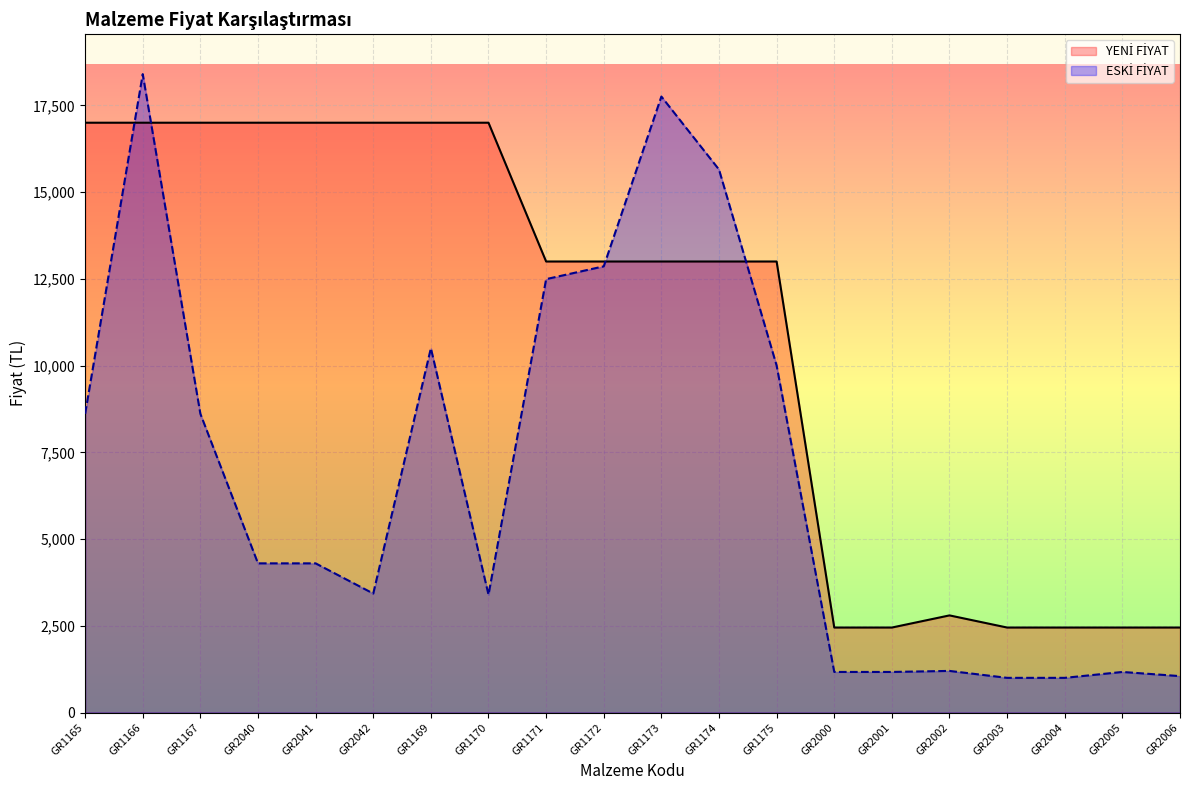

How many distinct data groups are displayed?

2